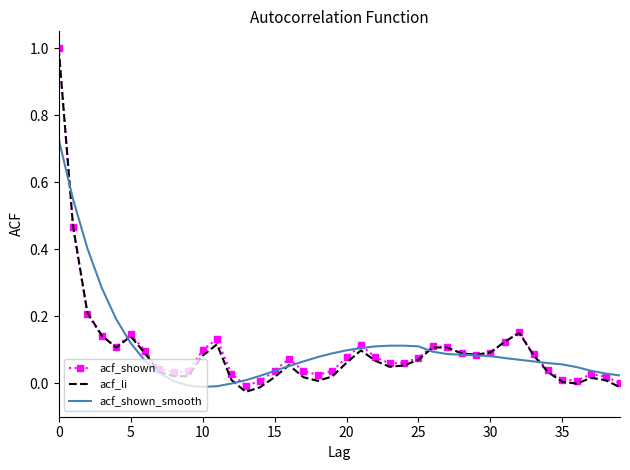

What are all the series names shown in the legend?

acf_shown, acf_li, acf_shown_smooth